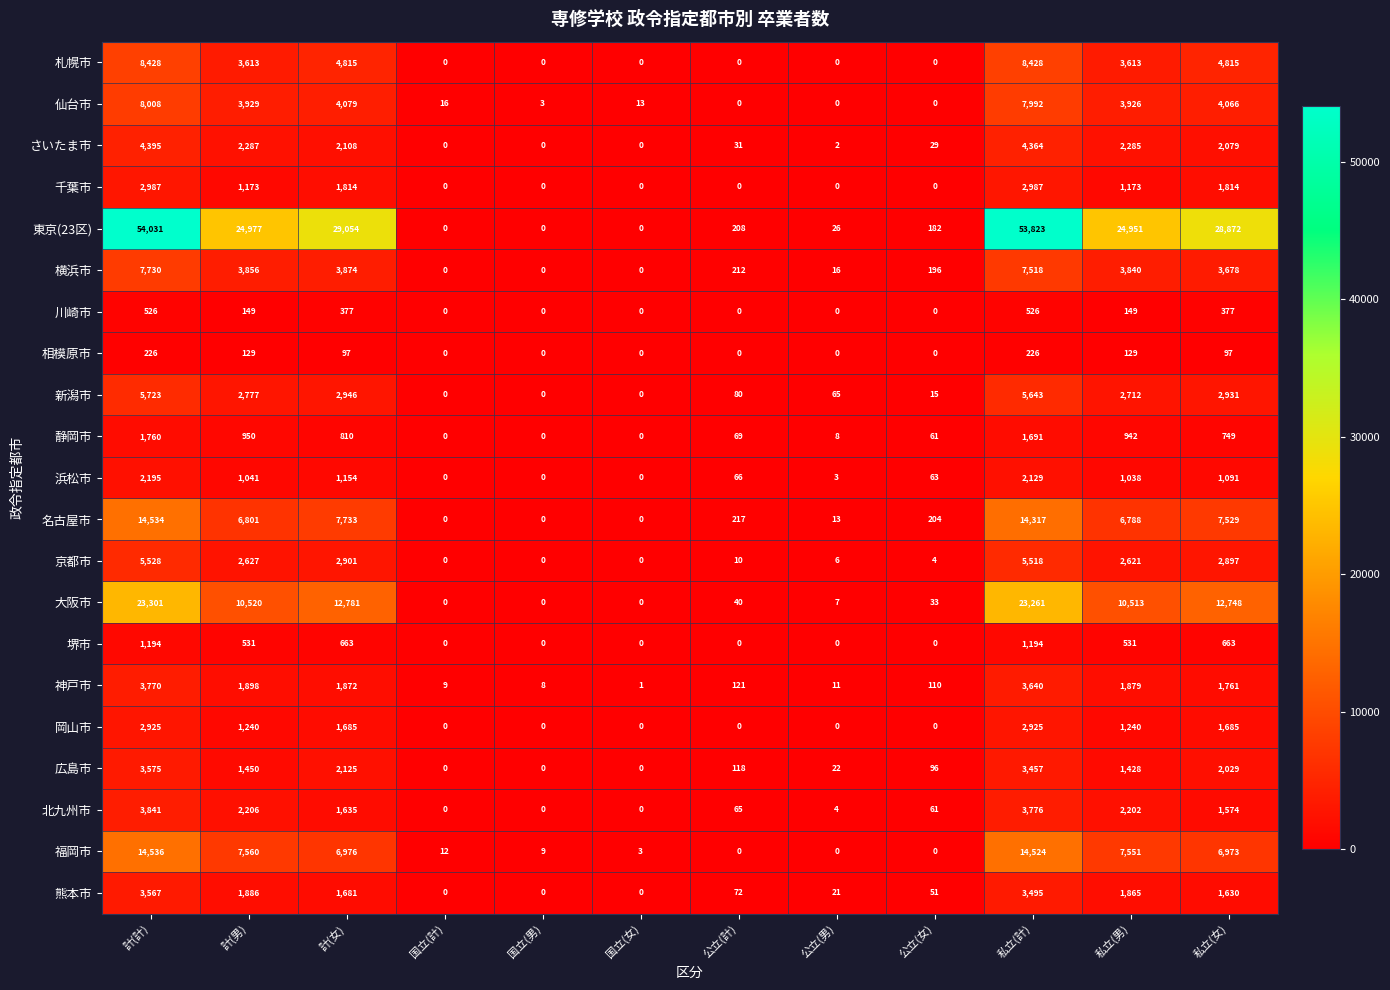

What is the total value across all series at 公立(計)?

1309